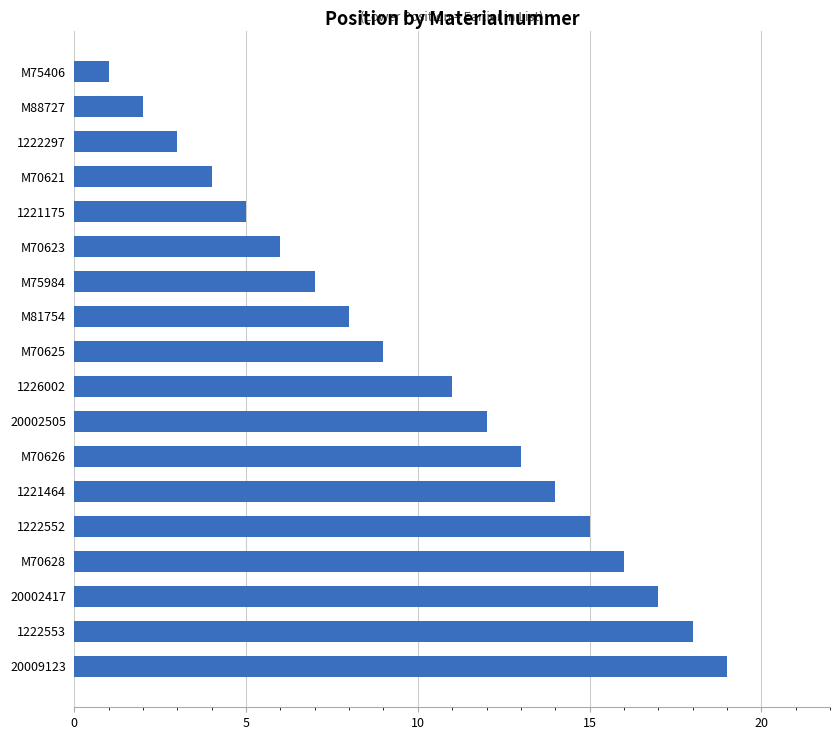

What is the greatest value displayed?

19